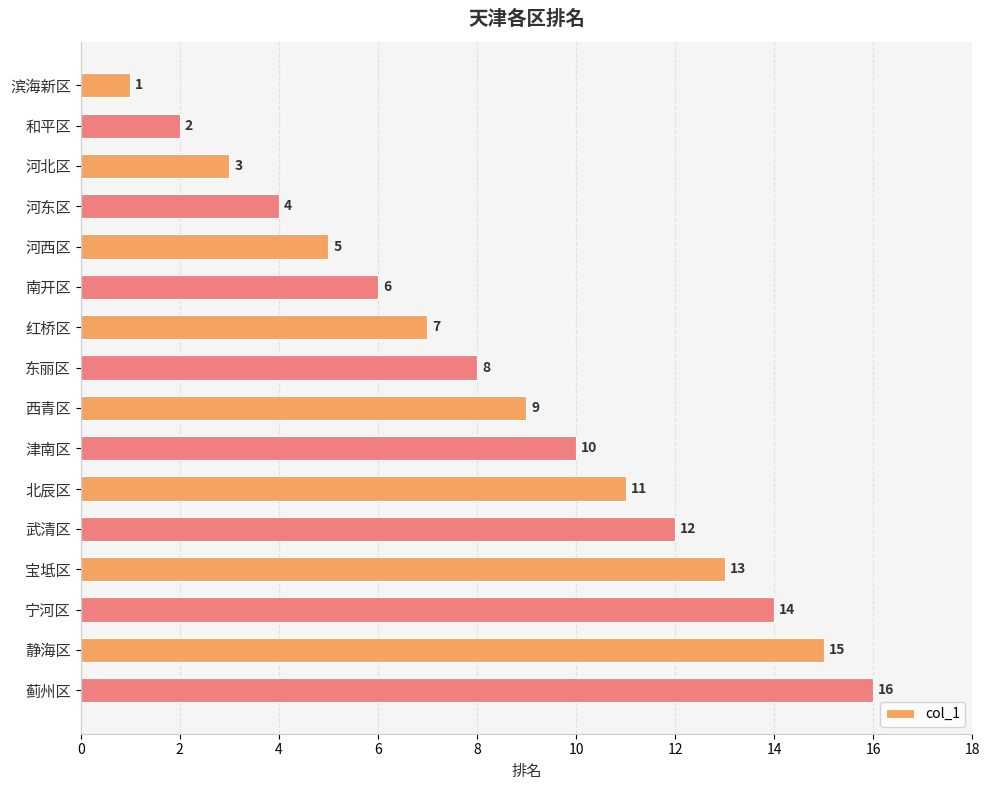

What is the difference between the values at 宝坻区 and 和平区?

11